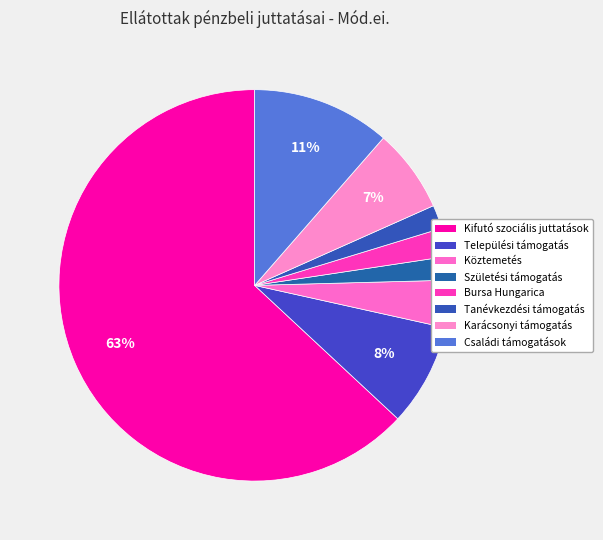

What is the ratio of the value at Családi támogatások to the value at Települési támogatás?

1.4